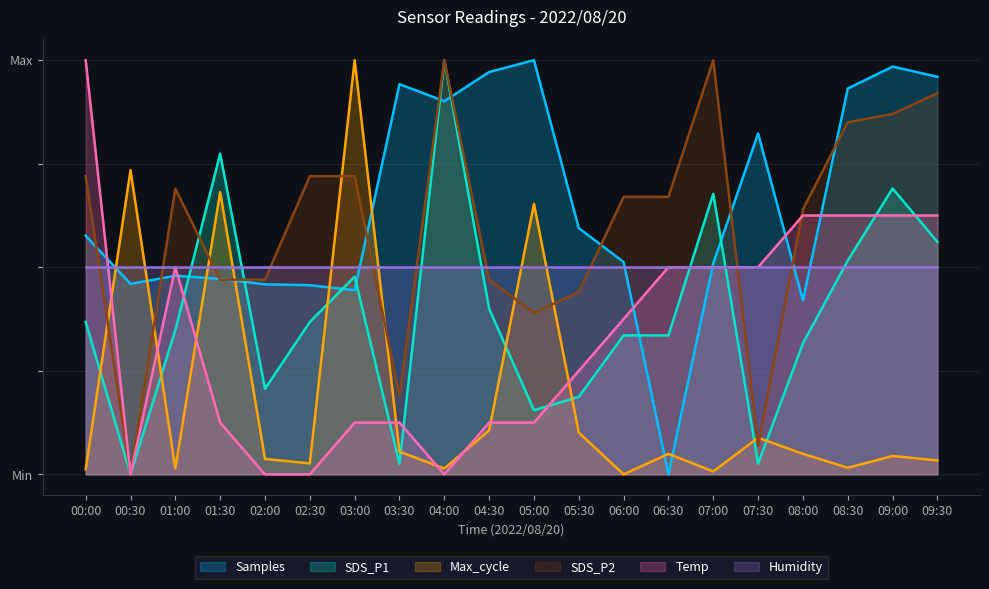

Is it true that SDS_P1 equals 1.0 at 04:00?

True